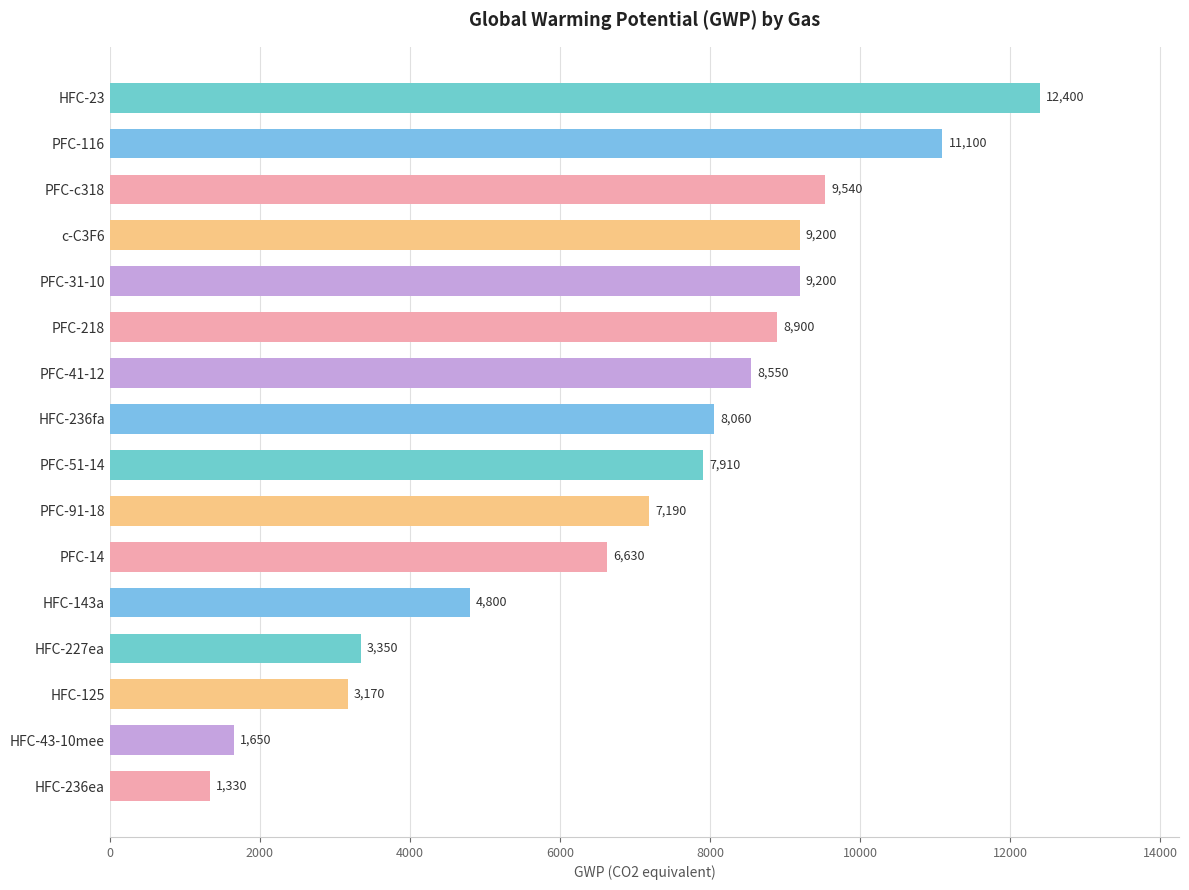

What is the difference between the maximum and minimum values?

11070